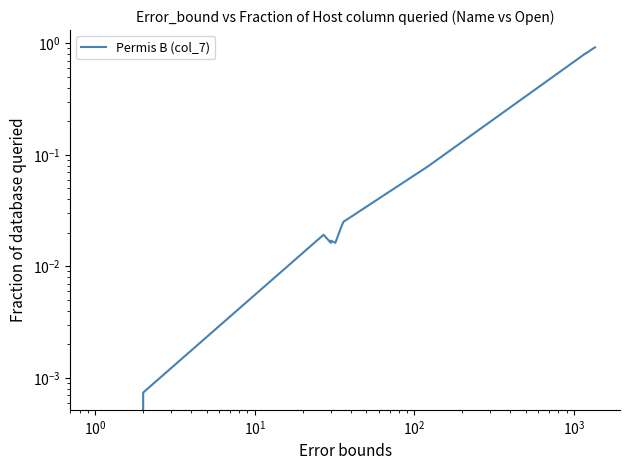

What is the difference between the maximum and minimum values?

0.9